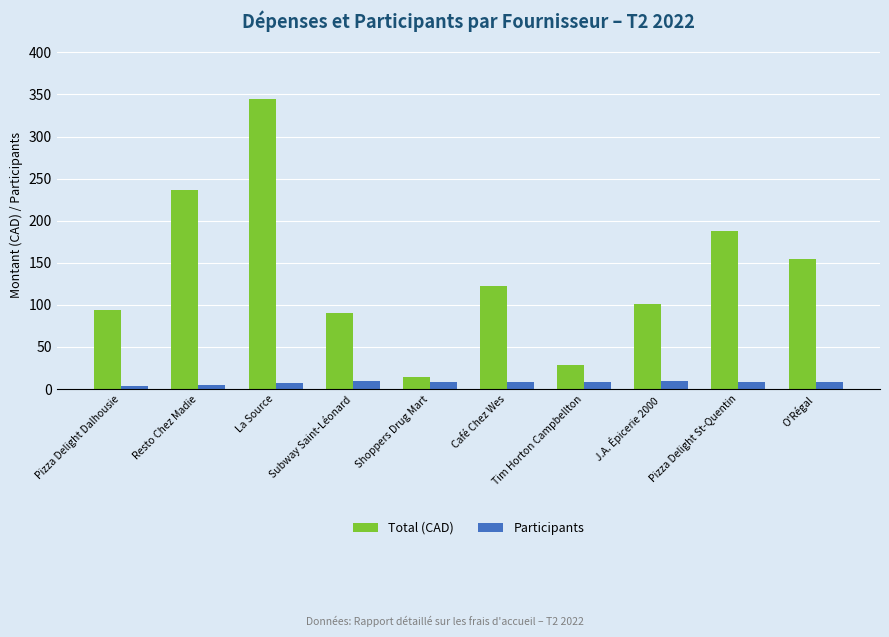

Which series has the widest spread of values?

Total (CAD)